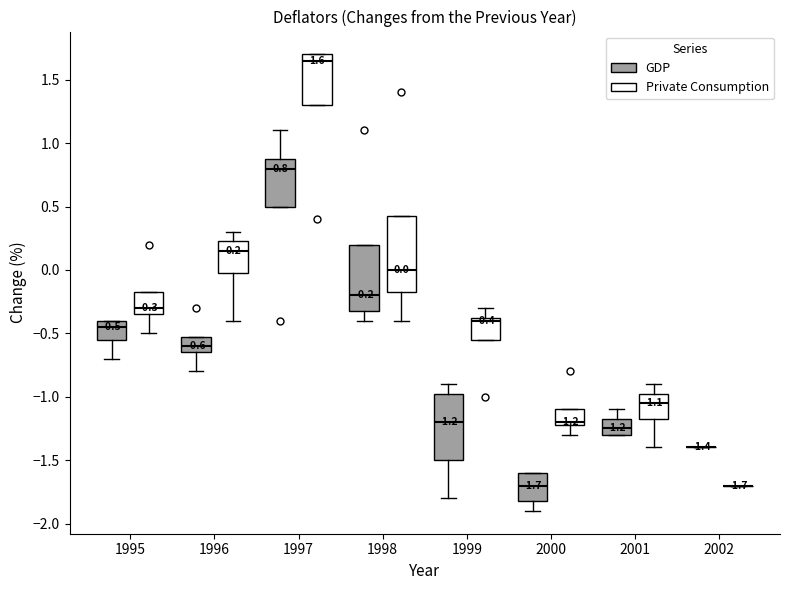

Which box is the tallest, from its lower edge to its upper edge?

1998 (Private Consumption)